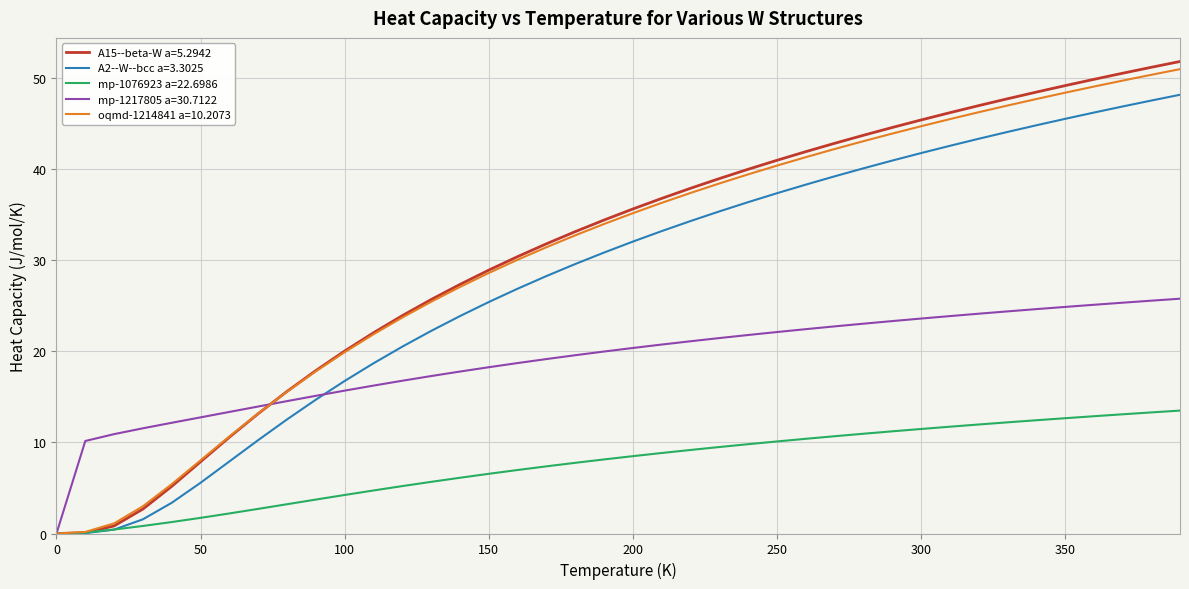

What is the maximum value for mp-1217805 a=30.7122?

25.8